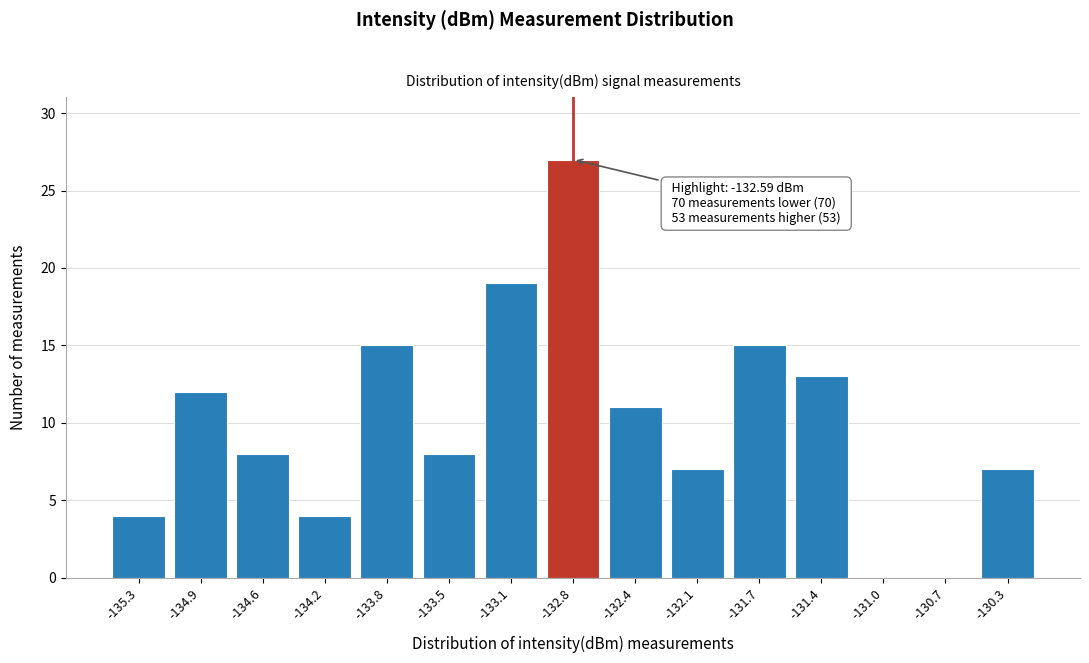

Reading left to right, extract all data points from this chart.

-135.3=4	-134.9=12	-134.6=8	-134.2=4	-133.8=15	-133.5=8	-133.1=19	-132.8=27	-132.4=11	-132.1=7	-131.7=15	-131.4=13	-131.0=0	-130.7=0	-130.3=7